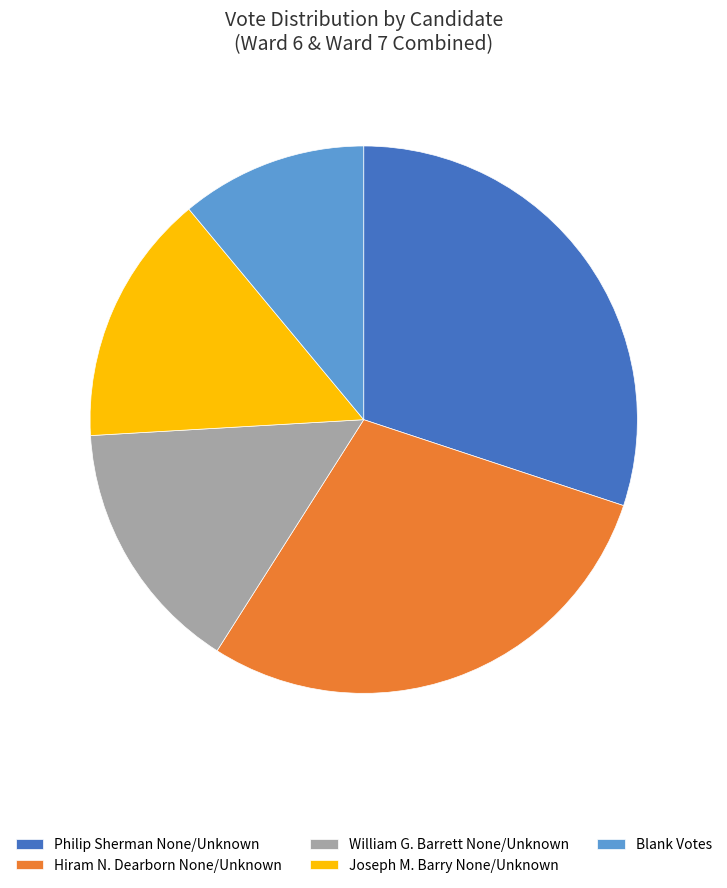

Is the sum of Blank Votes and Hiram N. Dearborn None/Unknown greater than half?

No